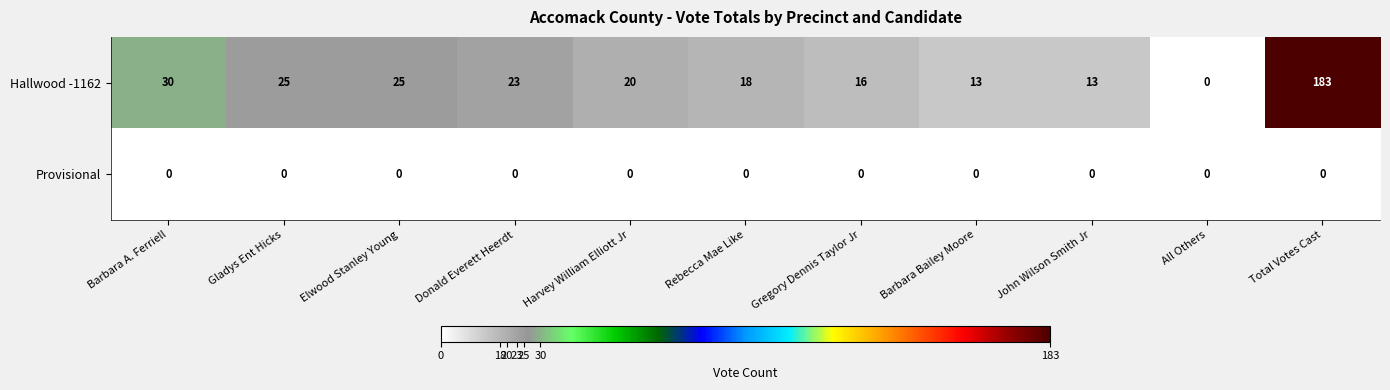

The Hallwood -1162 series shows 33 at Donald Everett Heerdt. True or false?

False